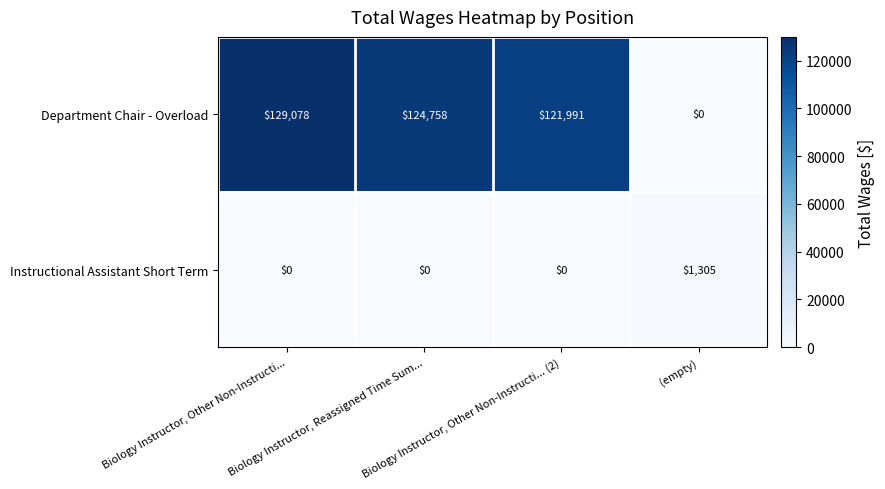

How many series are shown in this chart?

2